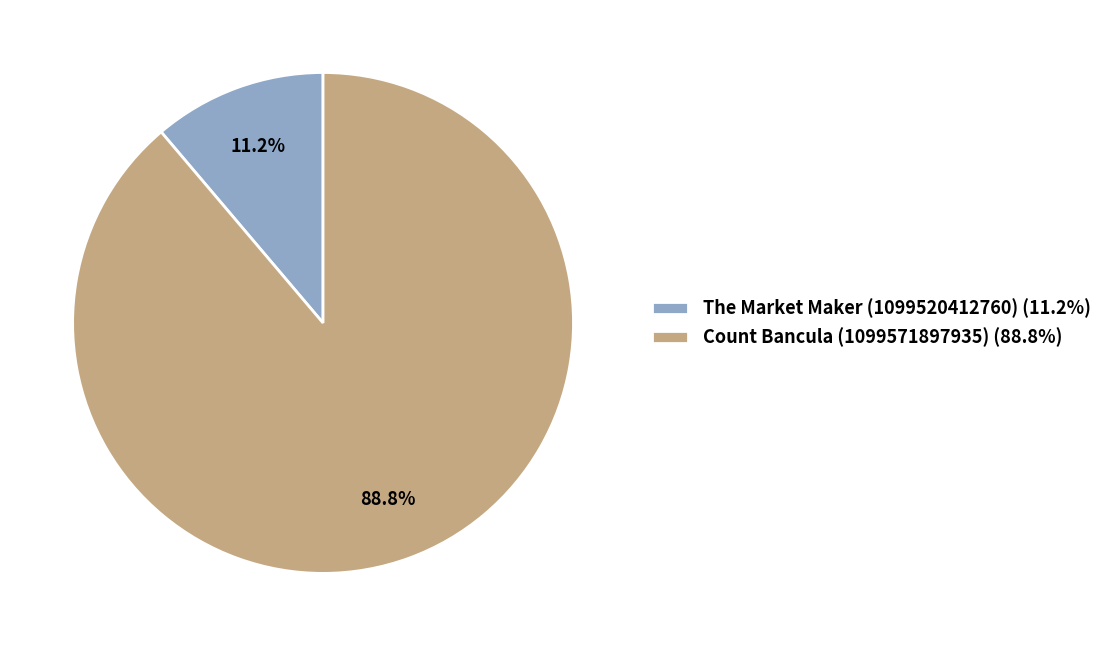

Is there any slice that represents more than half of the pie?

Yes